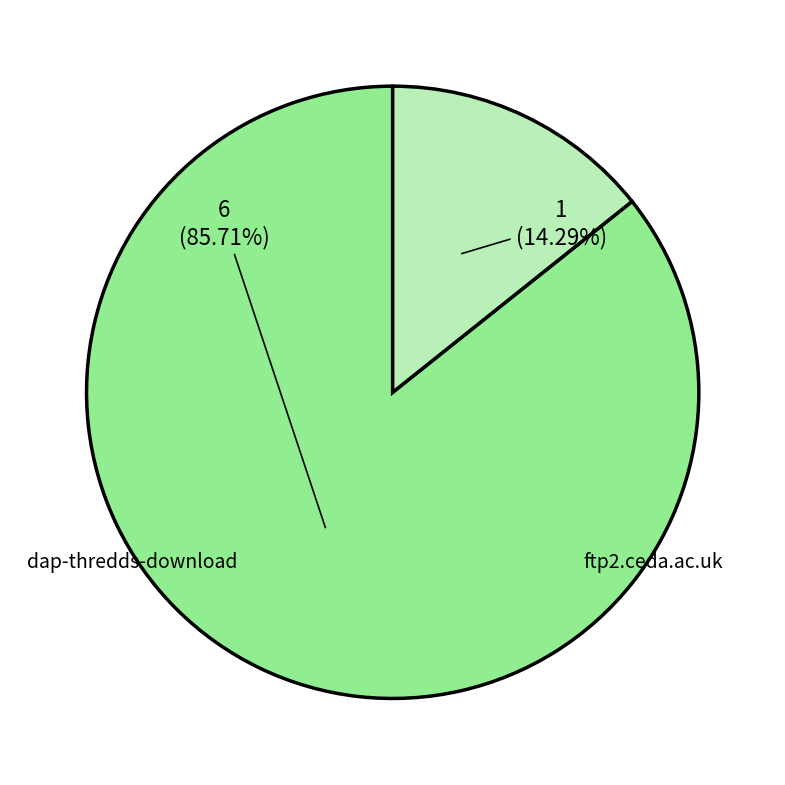

Which has a higher value, dap-thredds-download or ftp2.ceda.ac.uk?

dap-thredds-download